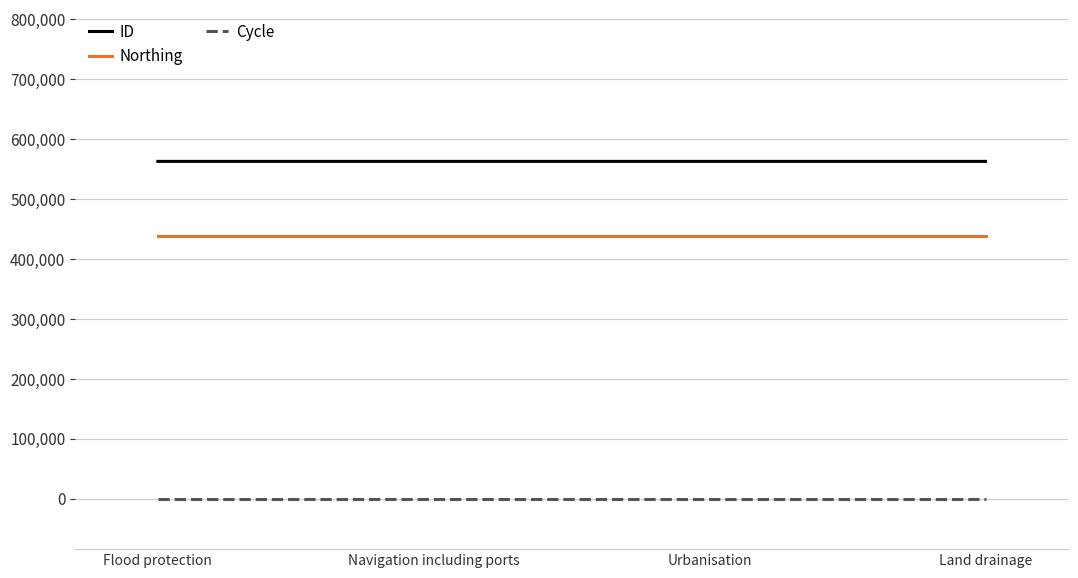

What is the minimum value for Northing?

437722